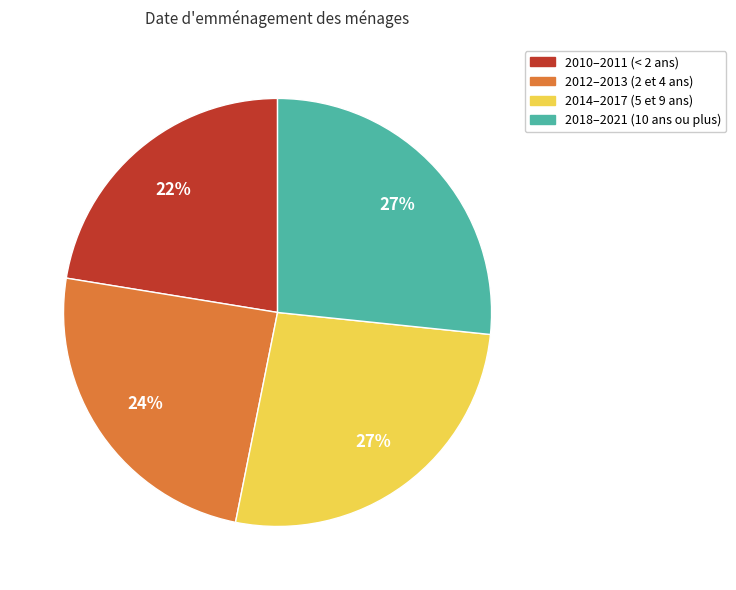

Does any single category account for the majority?

No